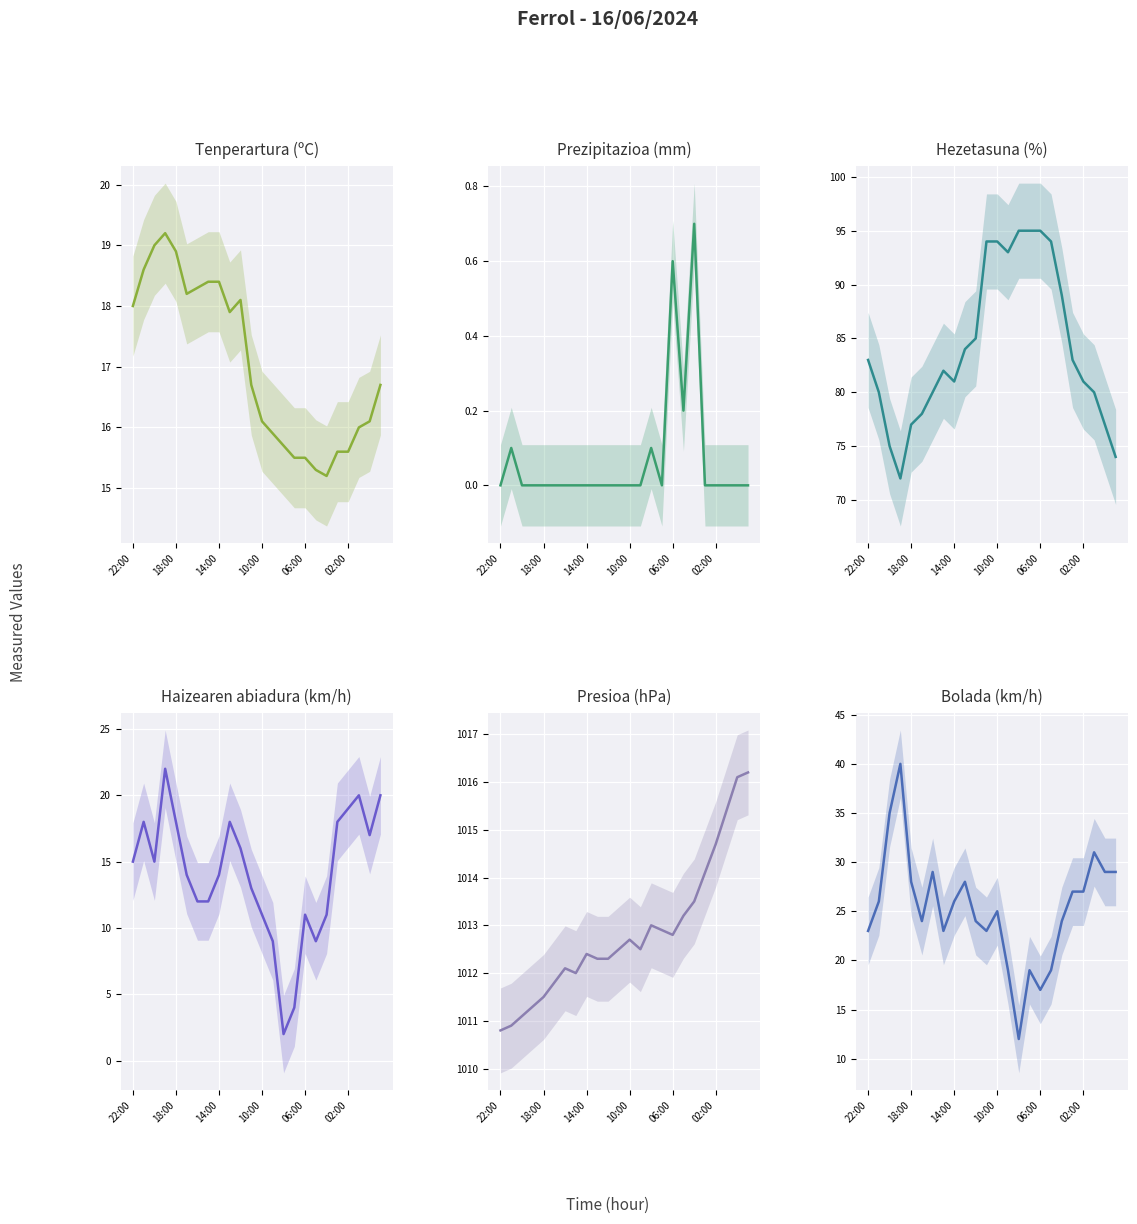

Does the chart display data point markers on the line(s)?

No